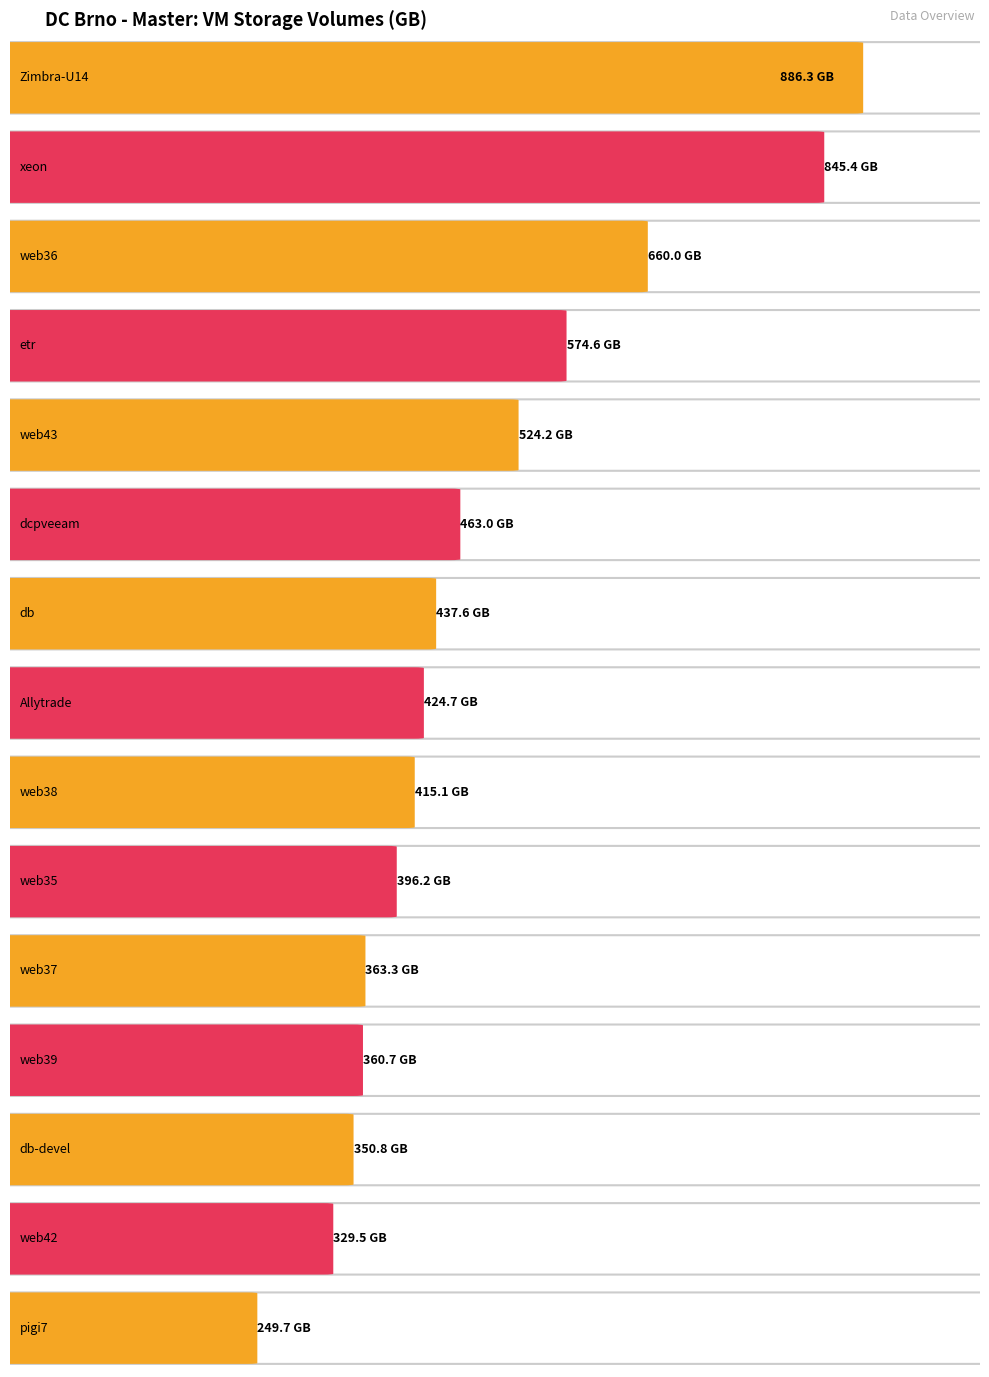

What is the label of the 7th bar from the left?

db